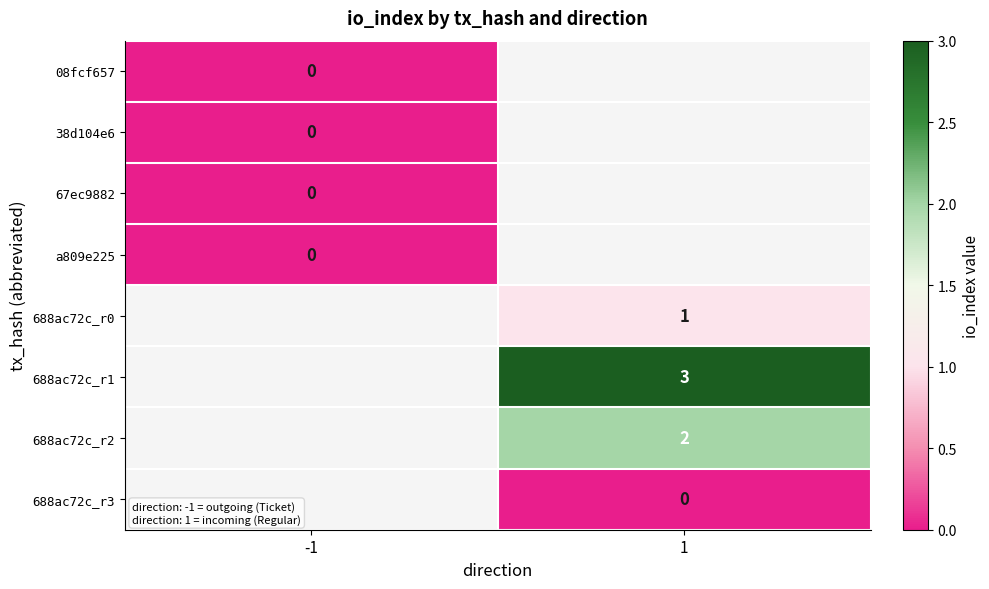

How many categories are shown in the chart?

2